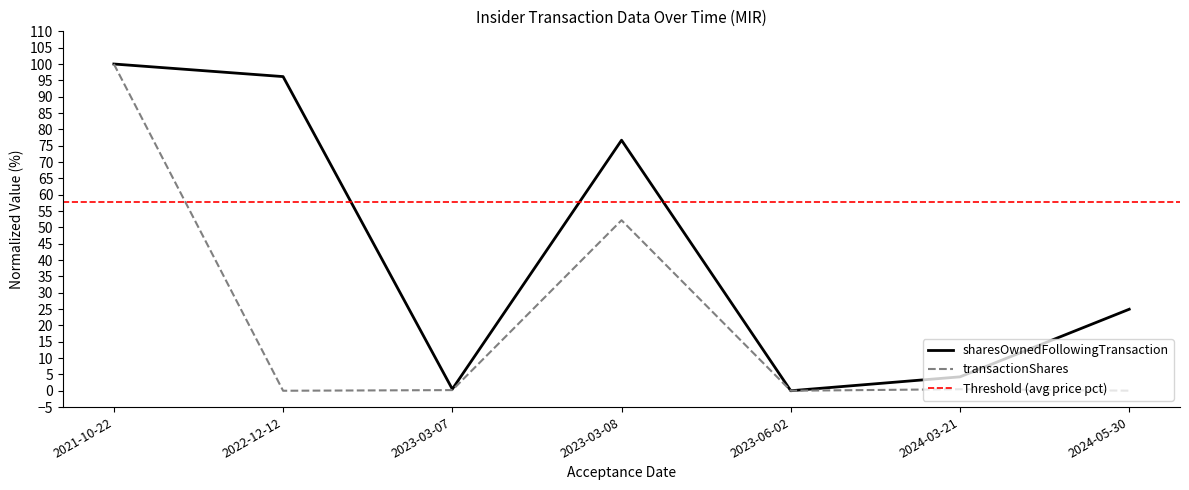

Where do sharesOwnedFollowingTransaction and transactionShares first cross each other?

2023-03-08 and 2023-06-02